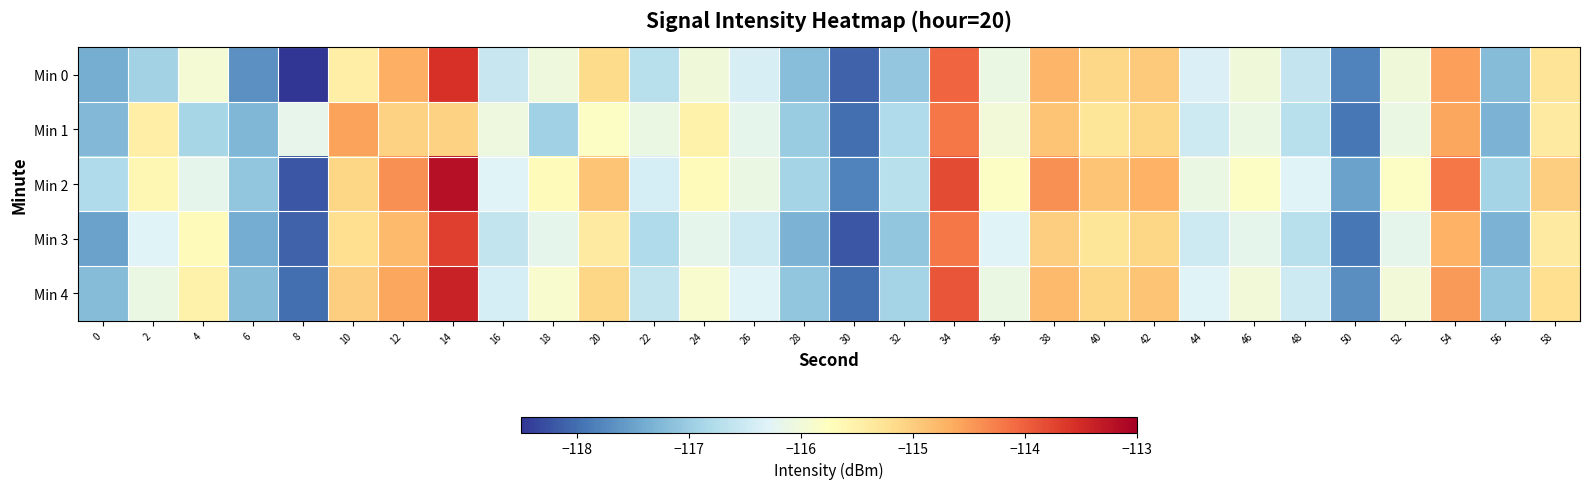

Reading right to left, what are all the values shown in this chart?

Min 0: 58=-115.3	56=-117.2	54=-114.5	52=-116.0	50=-117.8	48=-116.6	46=-116.0	44=-116.3	42=-115.0	40=-115.1	38=-114.8	36=-116.1	34=-114.0	32=-117.1	30=-118.1	28=-117.2	26=-116.4	24=-116.0	22=-116.7	20=-115.2	18=-116.0	16=-116.6	14=-113.6	12=-114.7	10=-115.5	8=-118.5	6=-117.7	4=-116.0	2=-116.9	0=-117.4
Min 1: 58=-115.4	56=-117.3	54=-114.6	52=-116.1	50=-117.9	48=-116.7	46=-116.1	44=-116.5	42=-115.1	40=-115.3	38=-114.9	36=-116.0	34=-114.2	32=-116.8	30=-118.0	28=-117.0	26=-116.2	24=-115.5	22=-116.1	20=-115.8	18=-117.0	16=-116.1	14=-115.0	12=-115.1	10=-114.6	8=-116.2	6=-117.3	4=-116.9	2=-115.5	0=-117.2
Min 2: 58=-115.0	56=-116.9	54=-114.2	52=-115.8	50=-117.5	48=-116.3	46=-115.8	44=-116.1	42=-114.7	40=-114.9	38=-114.4	36=-115.8	34=-113.8	32=-116.7	30=-117.8	28=-116.9	26=-116.1	24=-115.7	22=-116.4	20=-114.9	18=-115.7	16=-116.3	14=-113.2	12=-114.4	10=-115.1	8=-118.2	6=-117.1	4=-116.2	2=-115.6	0=-116.8
Min 3: 58=-115.4	56=-117.3	54=-114.7	52=-116.2	50=-117.9	48=-116.7	46=-116.2	44=-116.5	42=-115.1	40=-115.3	38=-115.0	36=-116.3	34=-114.2	32=-117.1	30=-118.2	28=-117.3	26=-116.5	24=-116.2	22=-116.8	20=-115.4	18=-116.2	16=-116.6	14=-113.7	12=-114.8	10=-115.2	8=-118.1	6=-117.4	4=-115.7	2=-116.3	0=-117.5
Min 4: 58=-115.2	56=-117.1	54=-114.5	52=-116.0	50=-117.7	48=-116.5	46=-116.0	44=-116.3	42=-114.9	40=-115.1	38=-114.8	36=-116.1	34=-113.9	32=-116.9	30=-118.0	28=-117.1	26=-116.3	24=-115.9	22=-116.6	20=-115.1	18=-115.9	16=-116.4	14=-113.4	12=-114.6	10=-115.0	8=-118.0	6=-117.2	4=-115.5	2=-116.1	0=-117.2